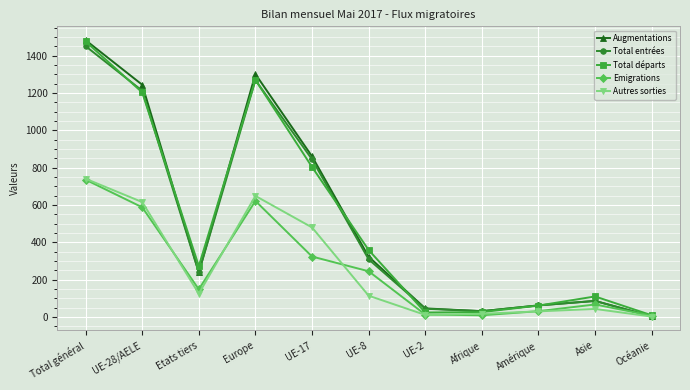

At which category does Total départs reach its first local peak?

Europe